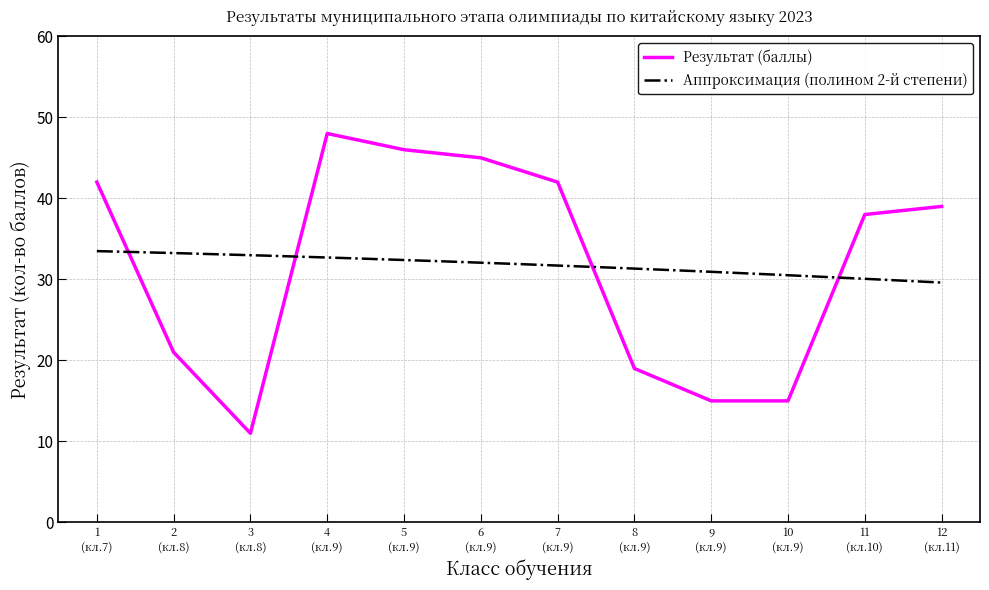

How many data points are less than 39?

6